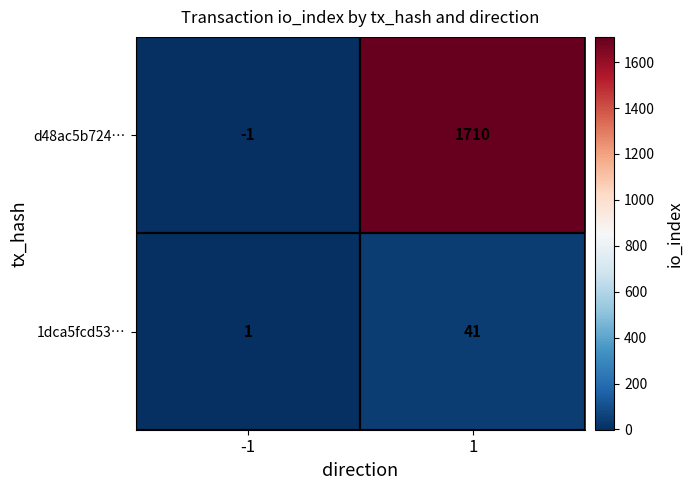

Rank the series at 1 from highest to lowest value.

d48ac5b724…, 1dca5fcd53…